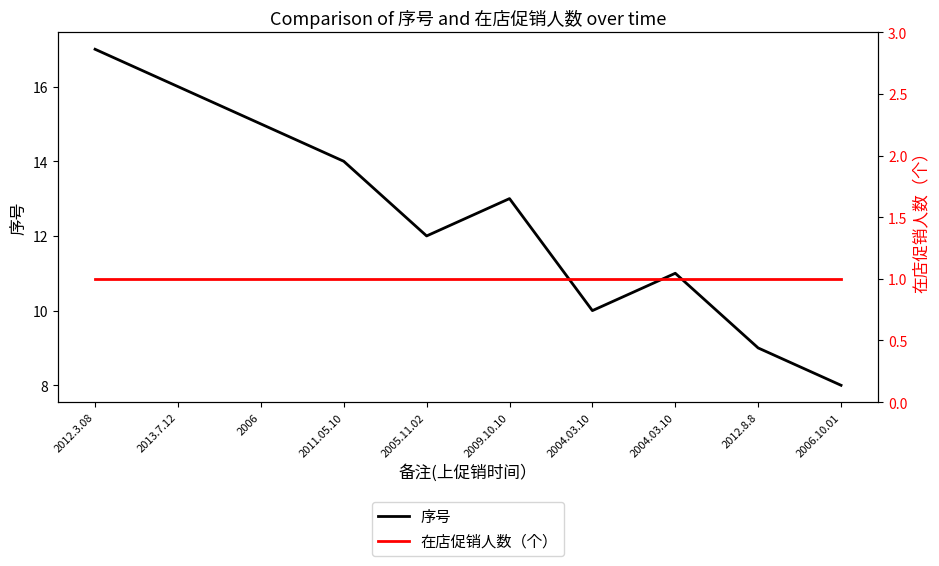

True or false: 在店促销人数（个） and 序号 cross at least once.

False